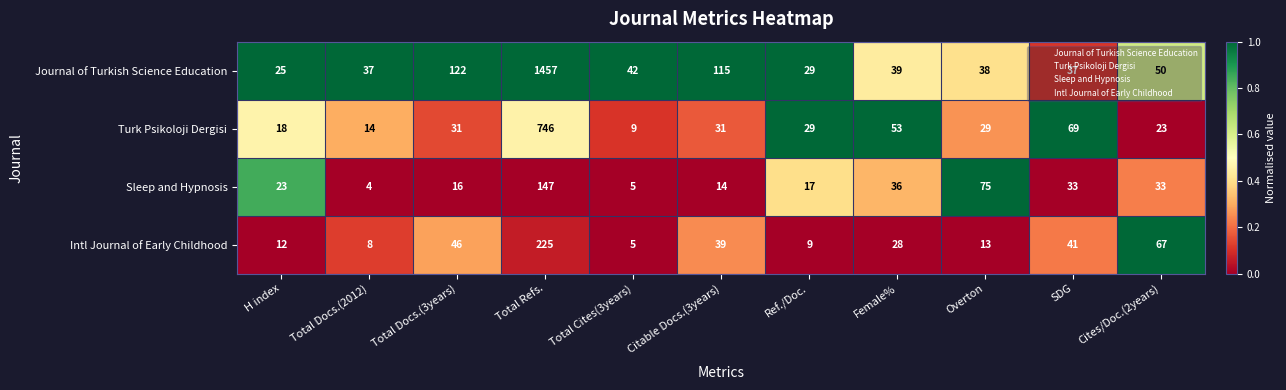

Which series has the widest spread of values?

Journal of Turkish Science Education